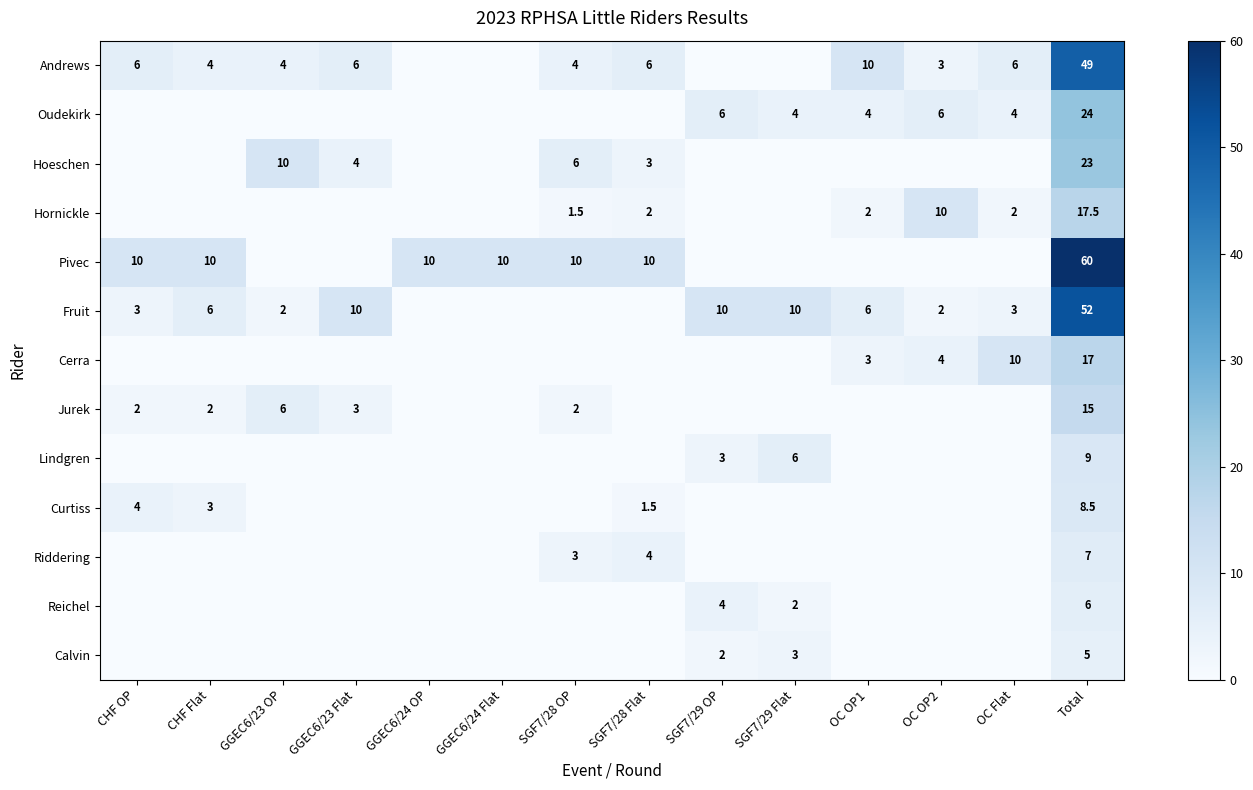

What is the difference between the Hoeschen values at GGEC6/23 OP and Total?

13.0